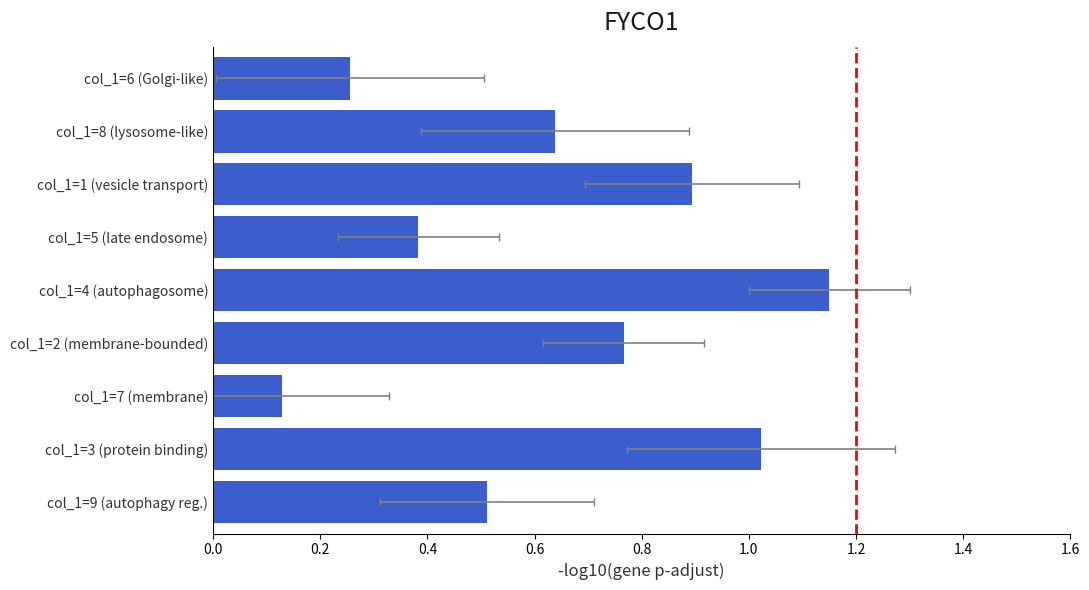

Is it true that the value at 1.6 is 0.7?

False